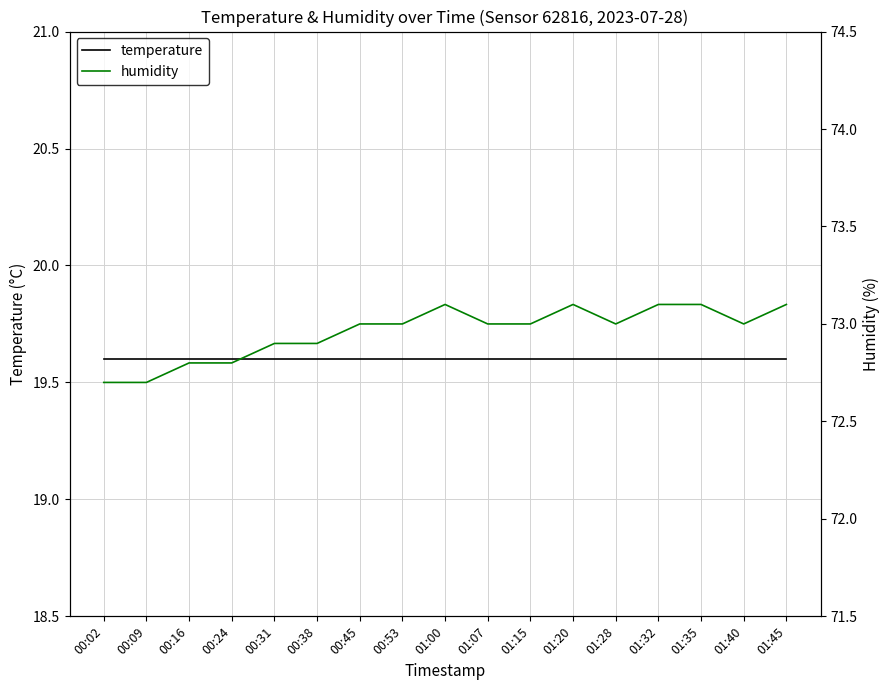

The value of humidity at 01:45 is 114.8. True or false?

False